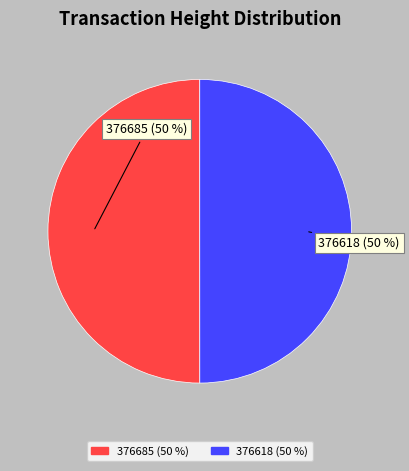

To the nearest percent, what percentage of the pie is 376685?

50%